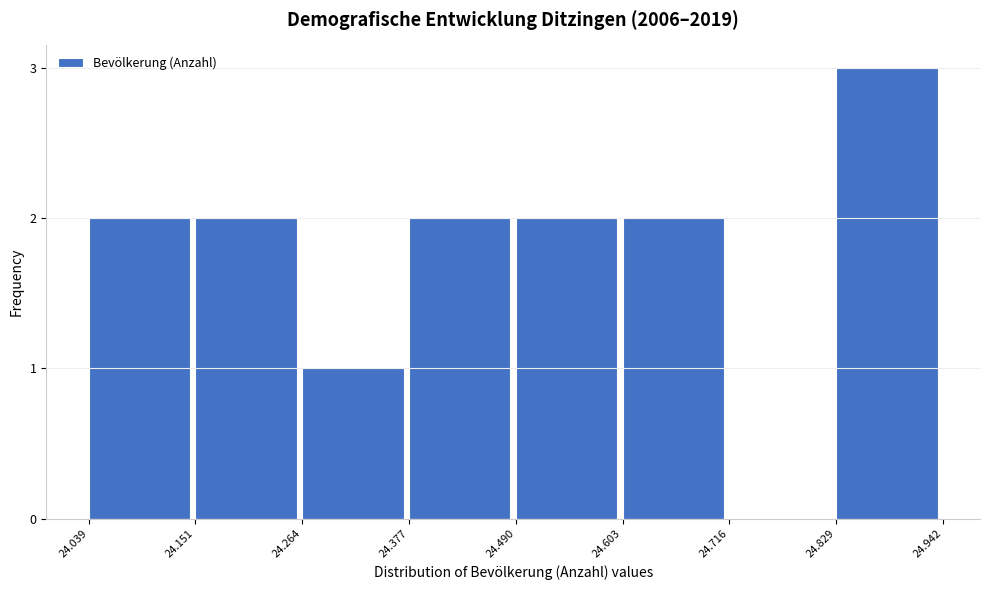

Reading left to right, extract all data points from this chart.

24.039=2	24.151=2	24.264=1	24.377=2	24.490=2	24.603=2	24.716=0	24.829=3